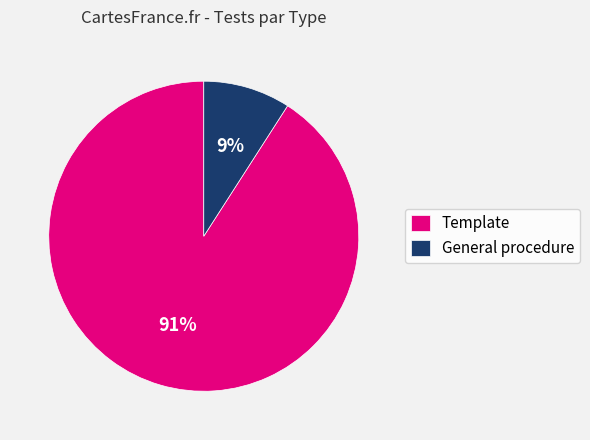

True or false: General procedure accounts for 9% of the total.

True